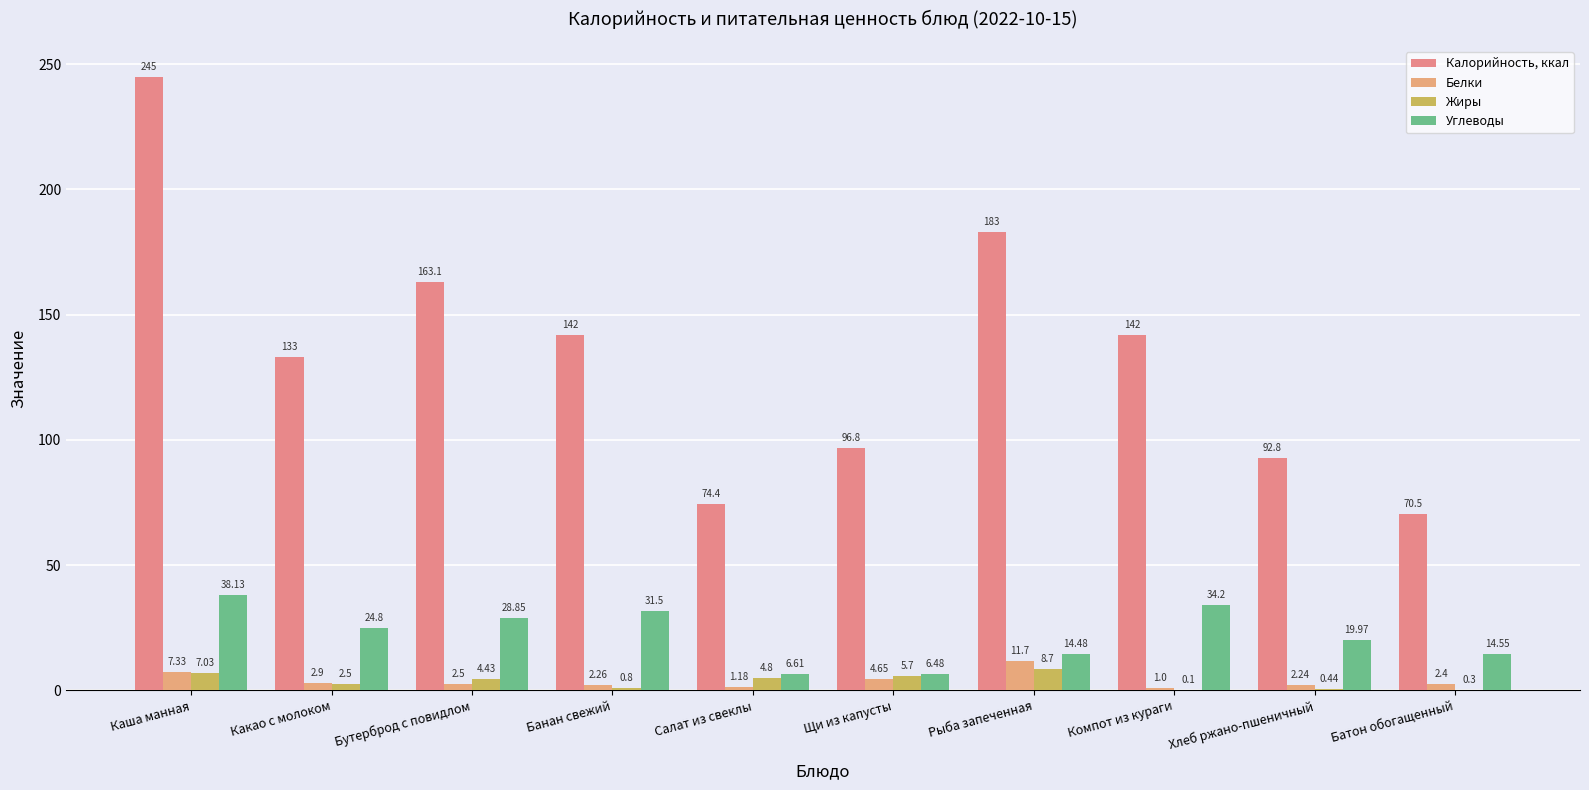

True or false: Углеводы has a value of 6.5 at Щи из капусты.

True